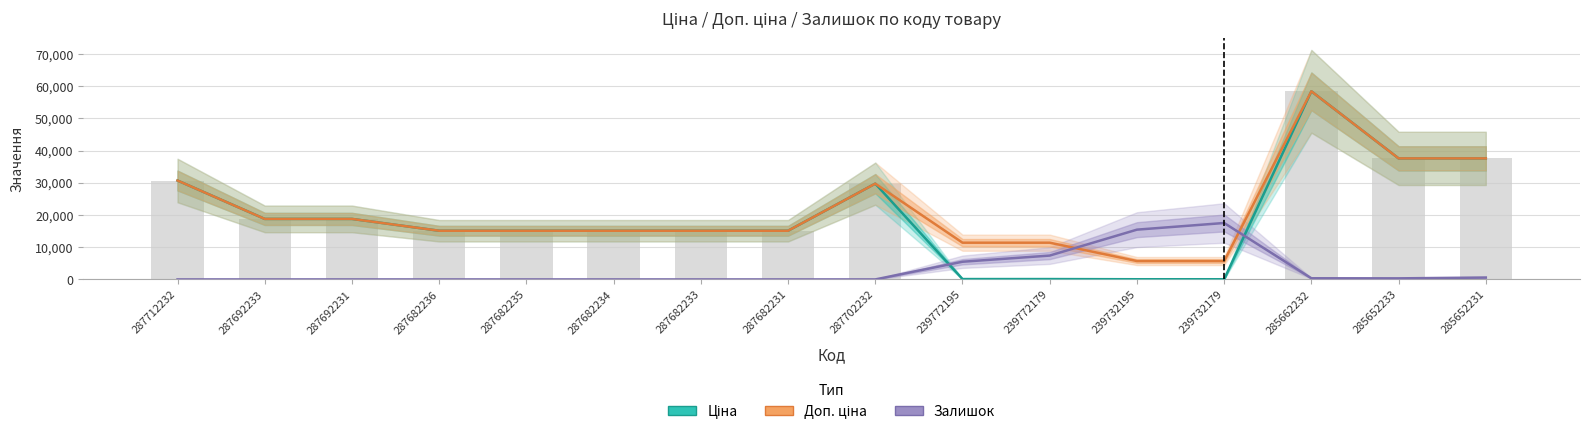

Is it true that Залишок equals -5698.9 at 287692231?

False